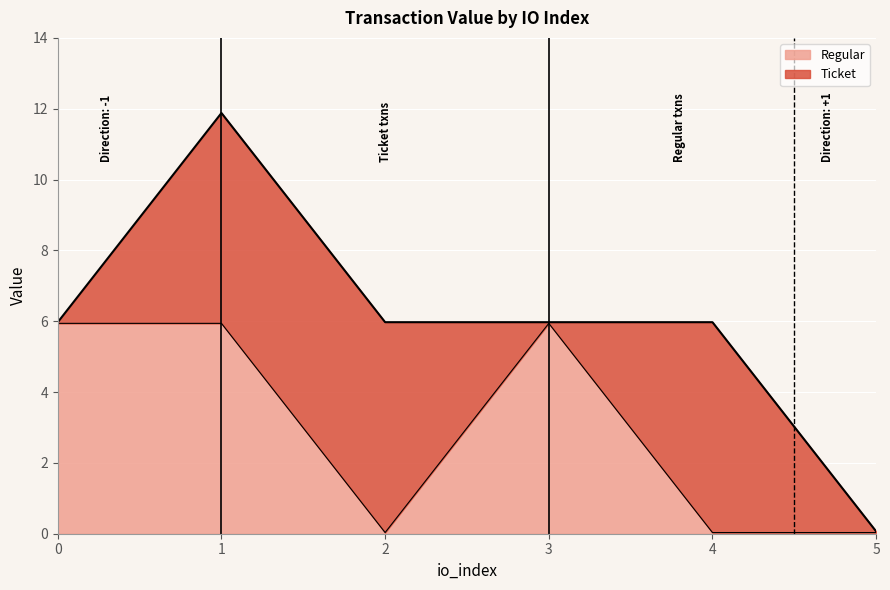

The chart shows a value of 8.1 at 1. True or false?

False